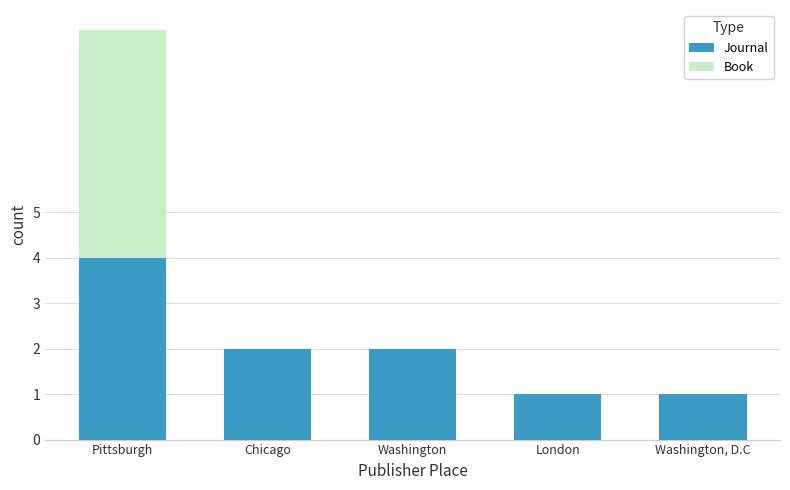

The Journal series shows 6 at Pittsburgh. True or false?

False